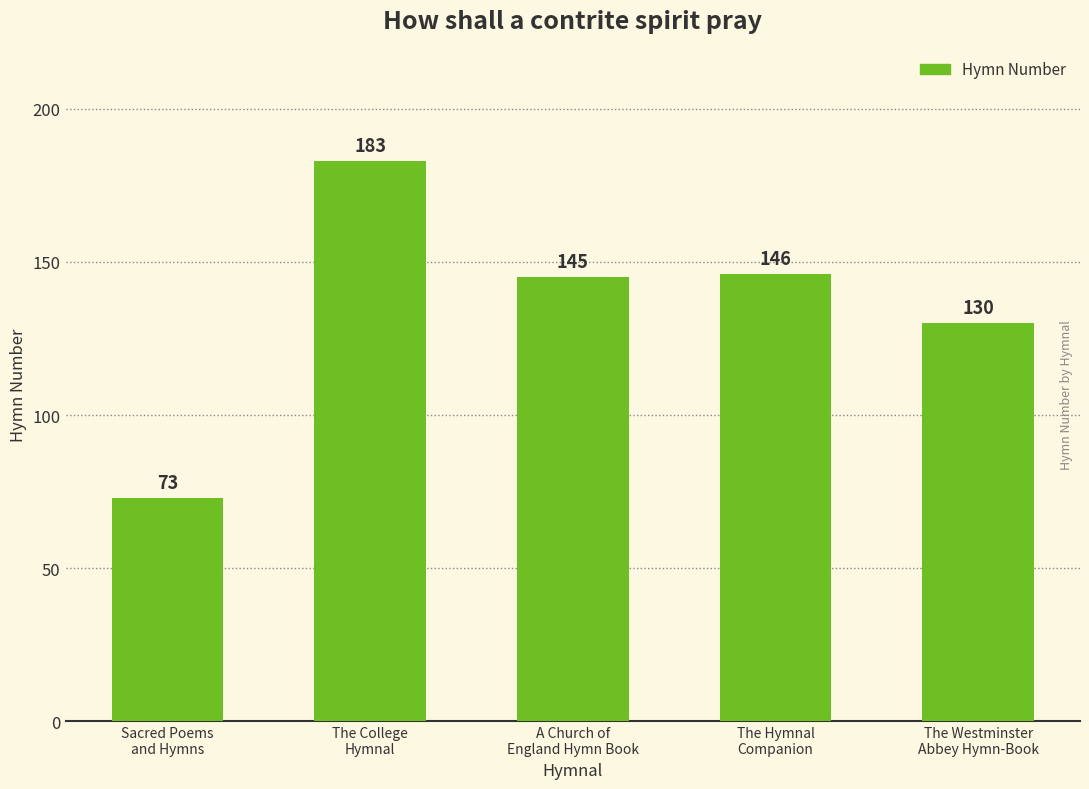

Rank the categories by value from lowest to highest.

Sacred Poems
and Hymns, The Westminster
Abbey Hymn-Book, A Church of
England Hymn Book, The Hymnal
Companion, The College
Hymnal